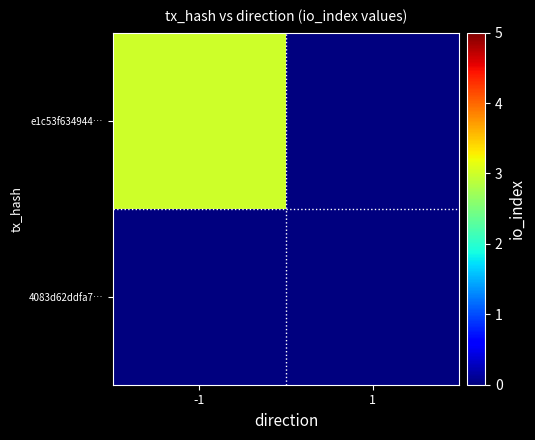

Which series has the largest total across all categories?

e1c53f634944…